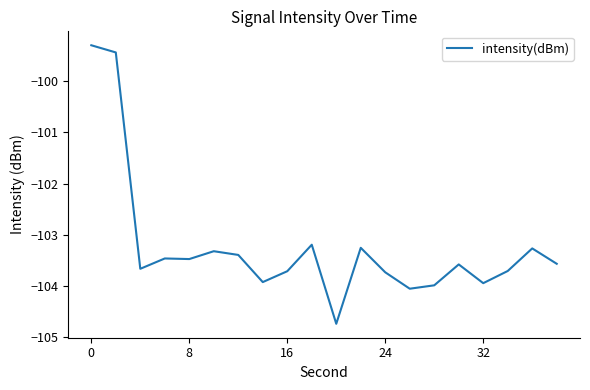

What is the minimum value shown in the chart?

-104.7